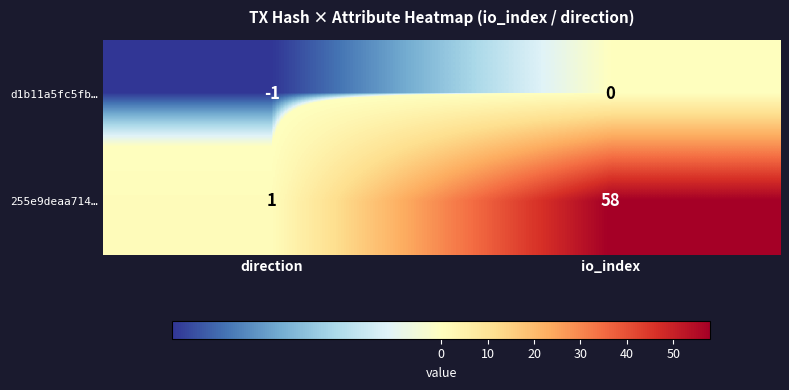

What is the sum of the 255e9deaa714… values at io_index and direction?

59